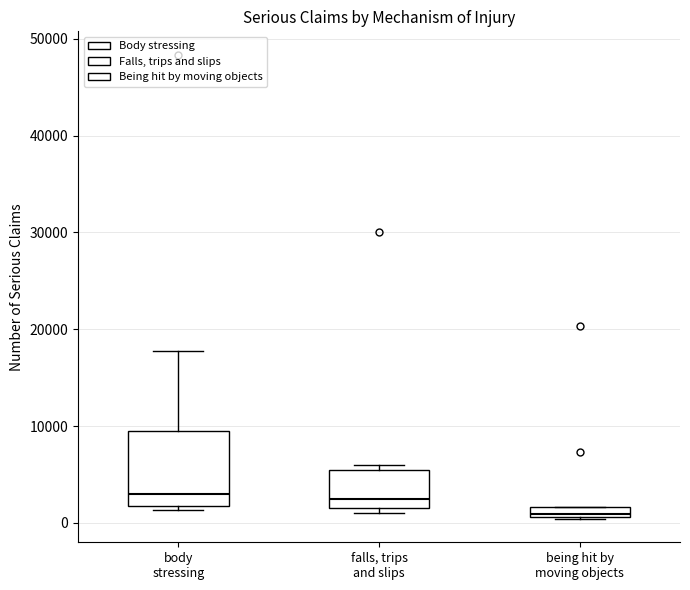

Which box is the tallest, from its lower edge to its upper edge?

body stressing